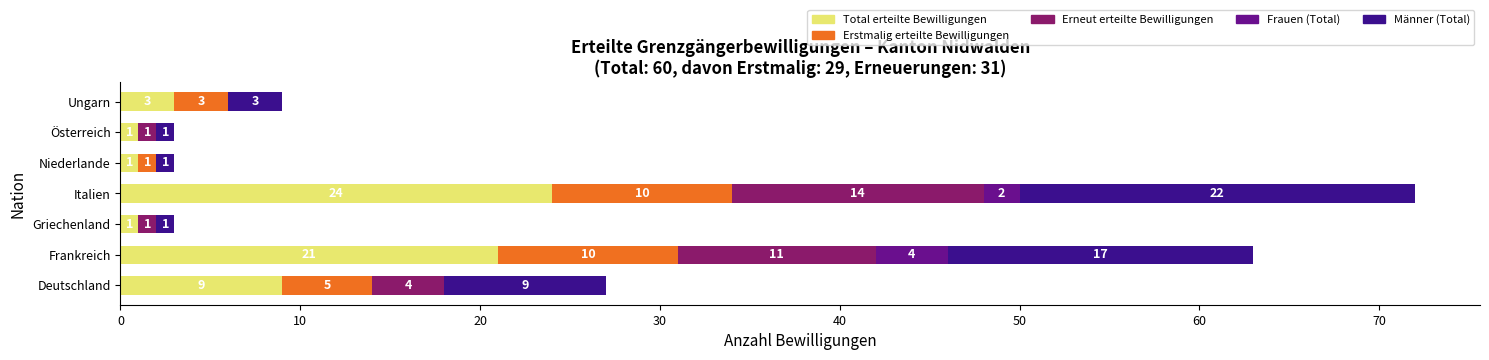

What are all the series names shown in the legend?

Total erteilte Bewilligungen, Erstmalig erteilte Bewilligungen, Erneut erteilte Bewilligungen, Frauen (Total), Männer (Total)